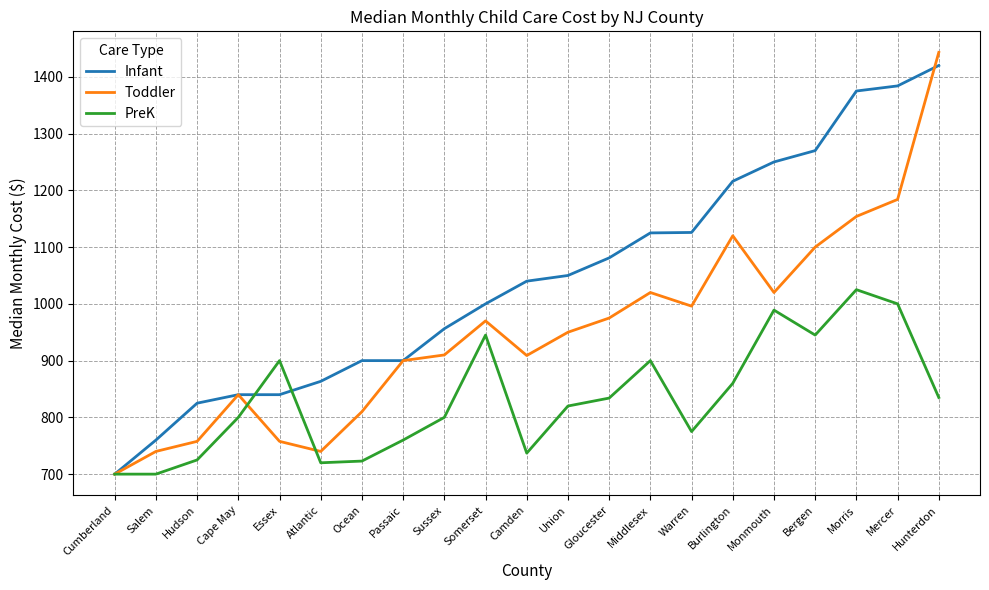

What is the total value across all series at Warren?

2896.8